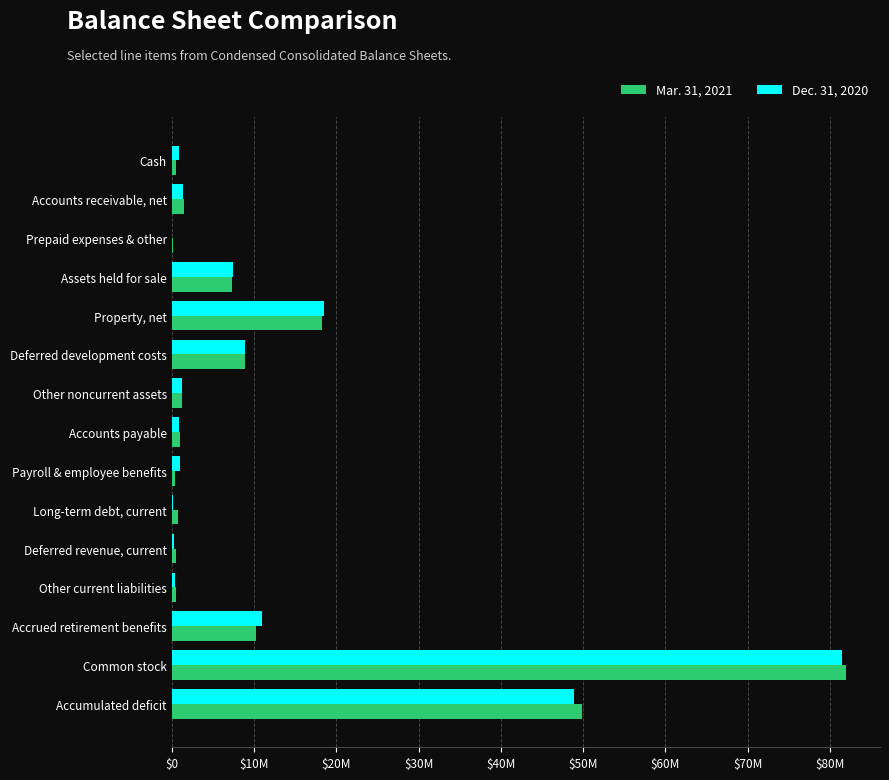

Rank the series by their average value, from lowest to highest.

Dec. 31, 2020, Mar. 31, 2021